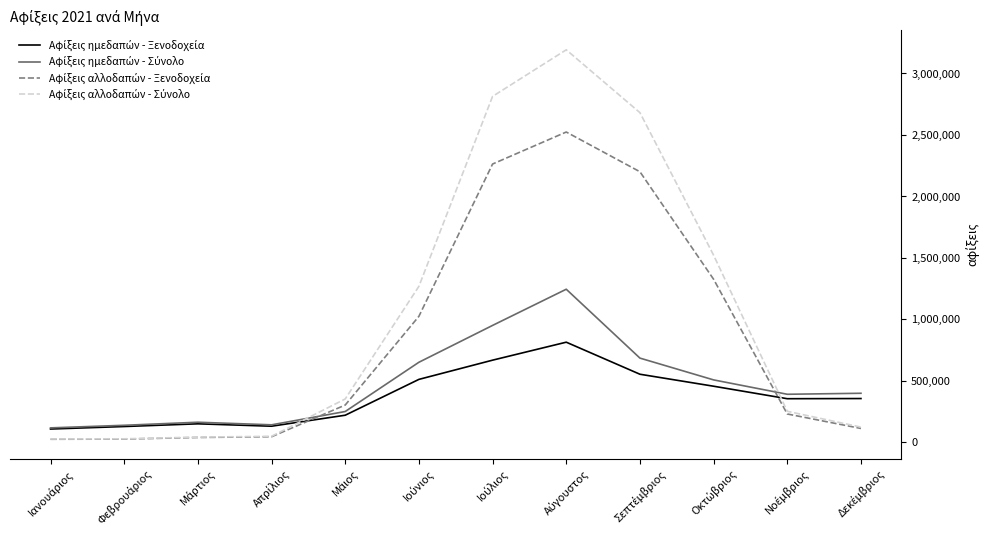

What is the greatest value displayed?

3192598